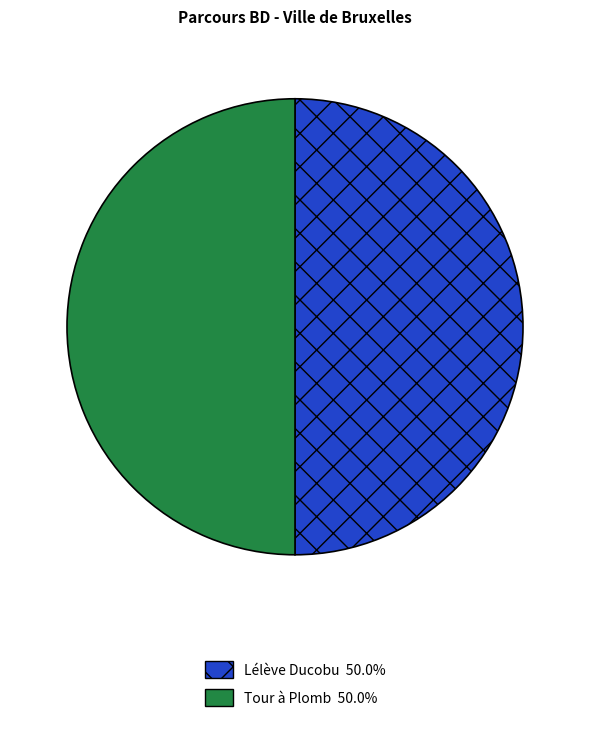

Count the number of slices in the pie.

2